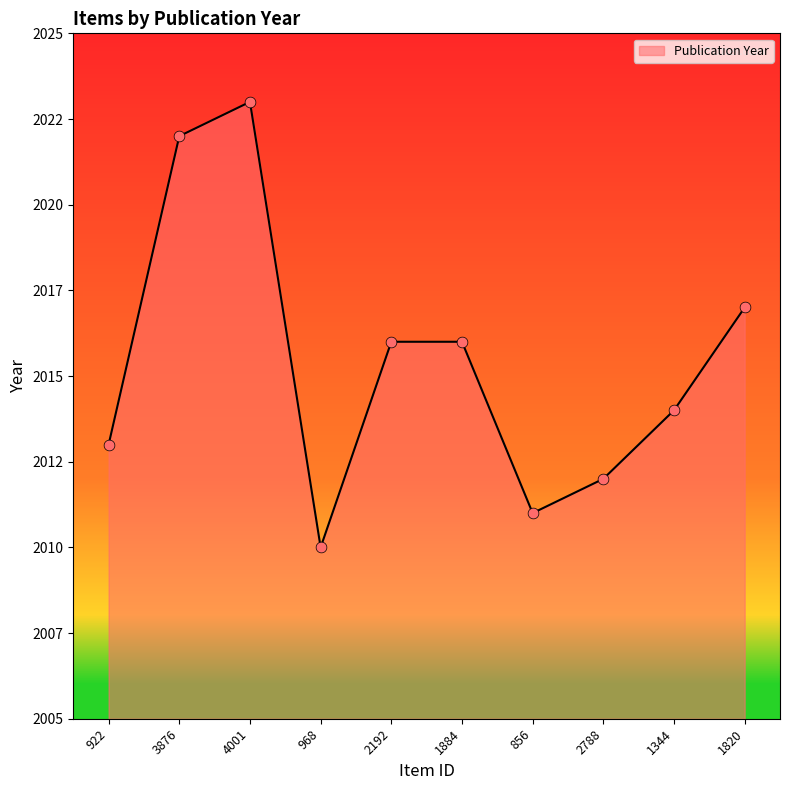

Between 3876 and 968, which is larger?

3876